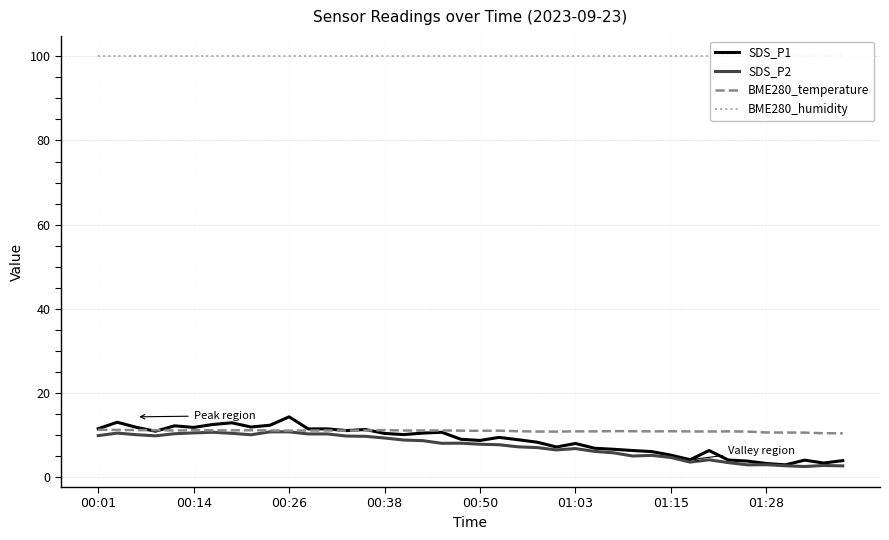

True or false: SDS_P2 and SDS_P1 cross at least once.

False